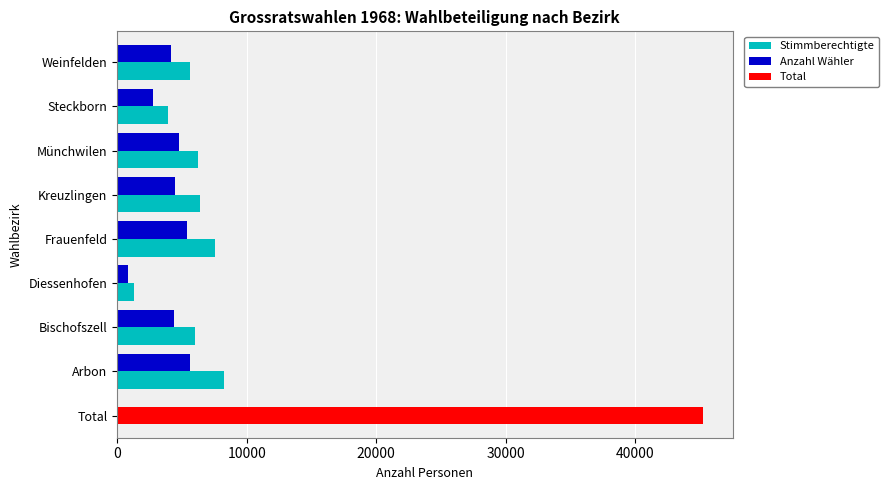

The value of Anzahl Wähler at Weinfelden is 990. True or false?

False